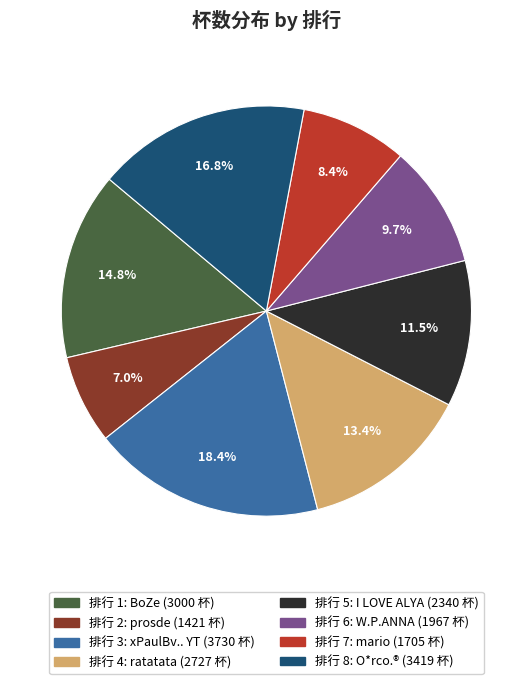

Does any single category account for the majority?

No